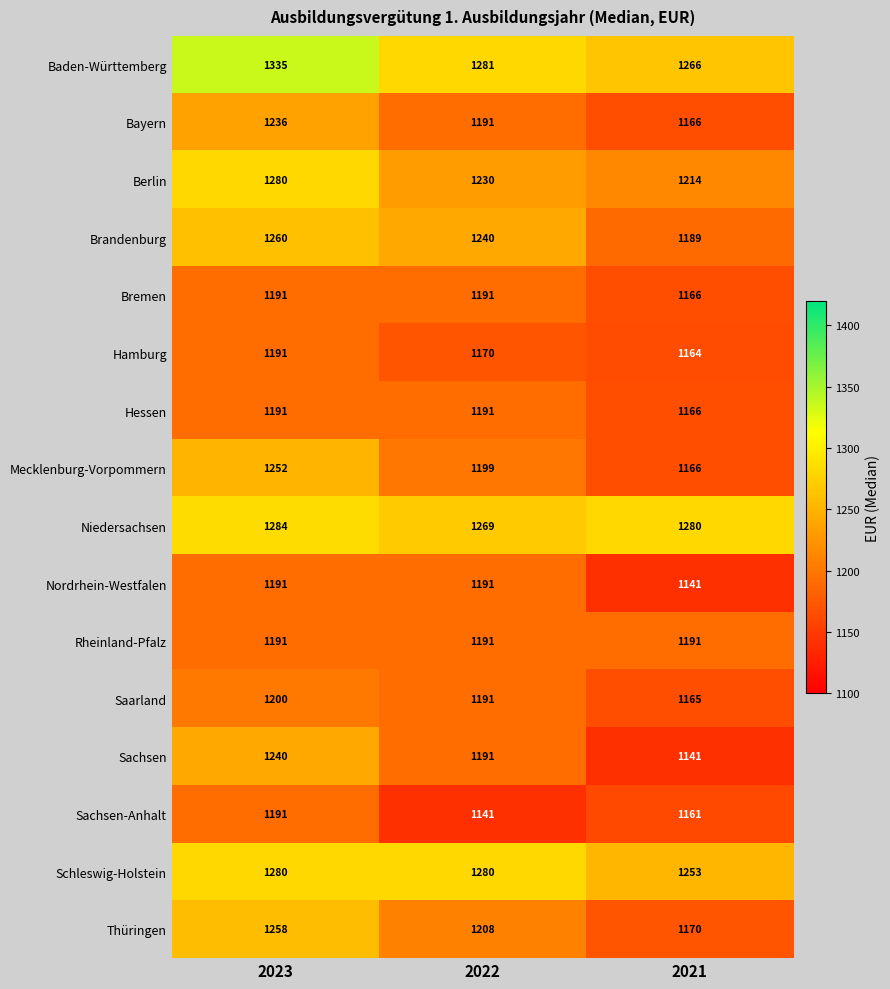

Which series has the widest spread of values?

Sachsen